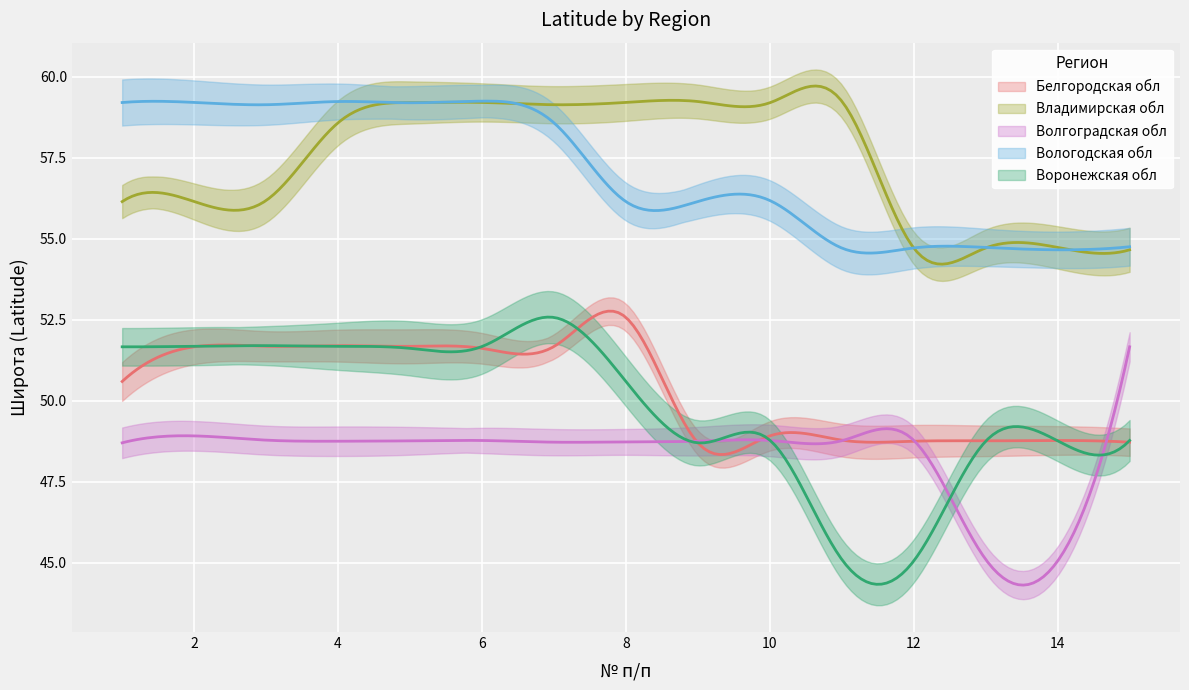

What are all the series names shown in the legend?

Белгородская обл, Владимирская обл, Волгоградская обл, Вологодская обл, Воронежская обл